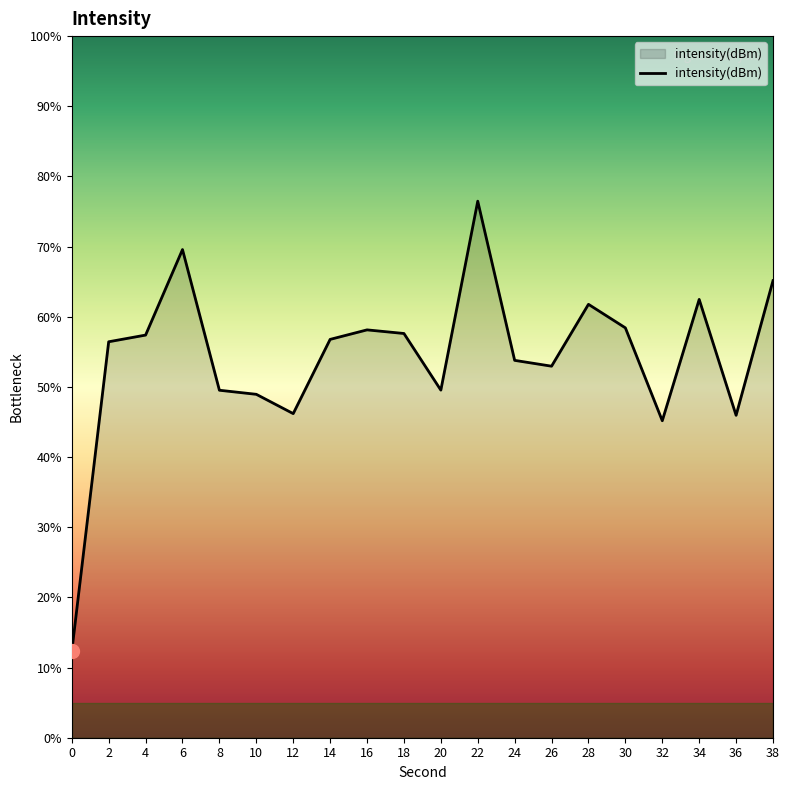

At which category does the data reach its first local valley?

12